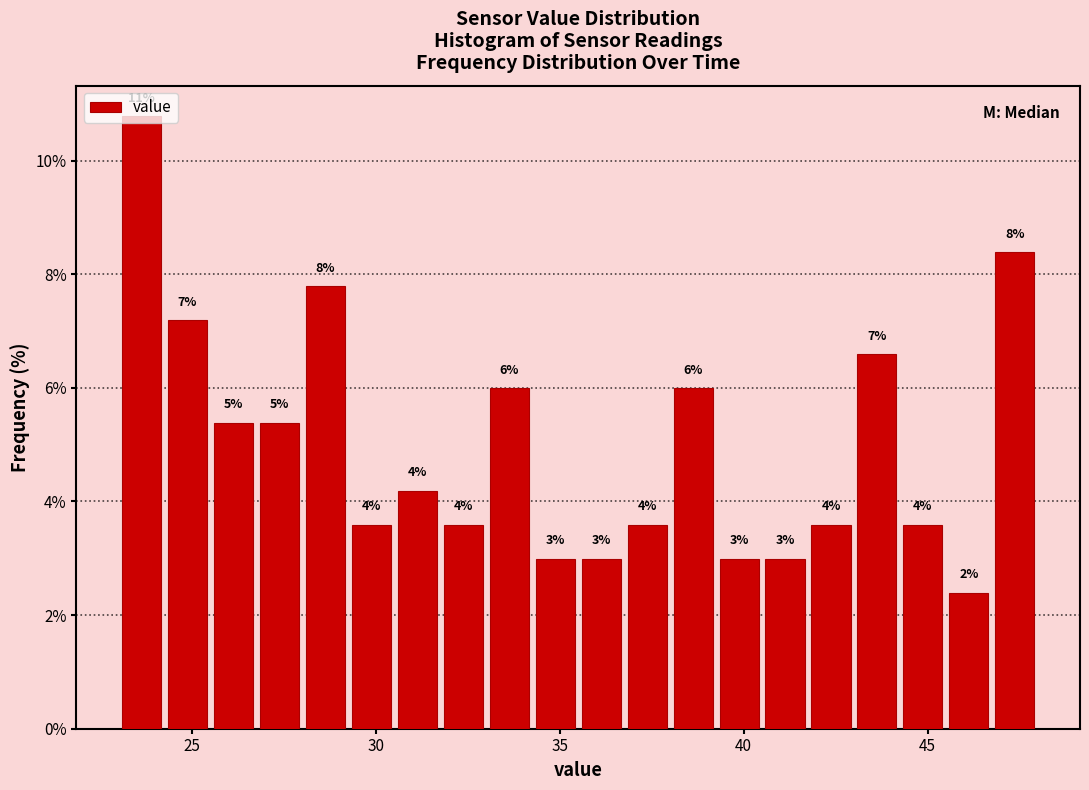

Read against the x-axis, roughly where is the centre of the tallest bar?

23.5